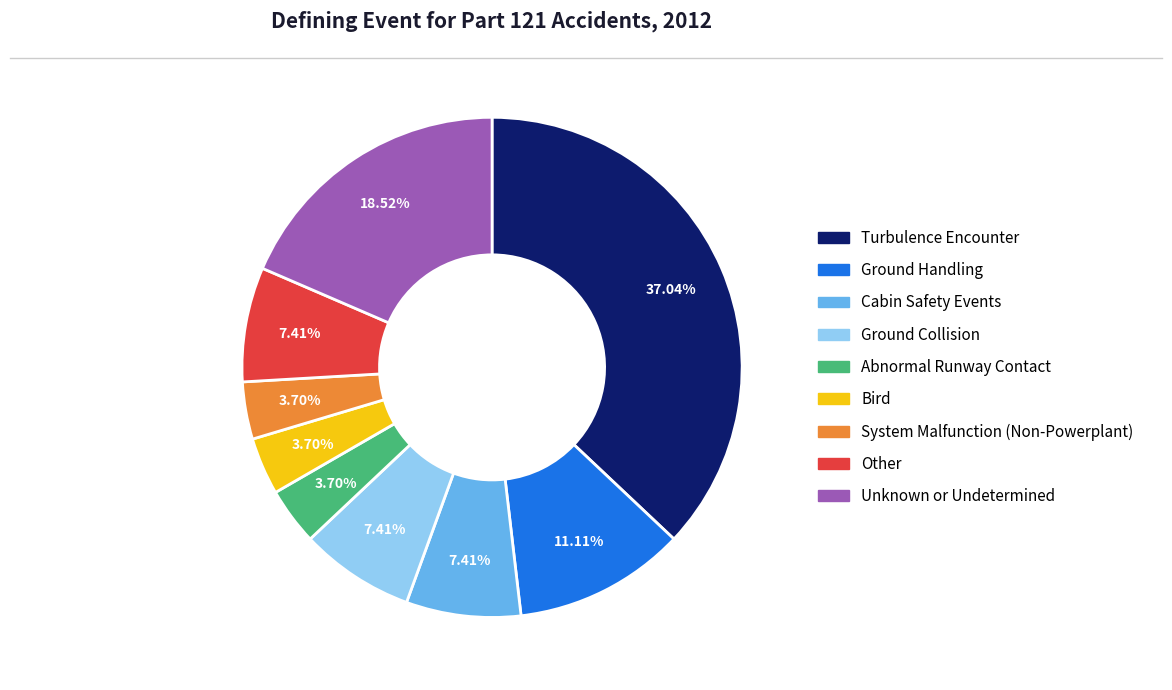

Does Other account for over 50% of the chart?

No